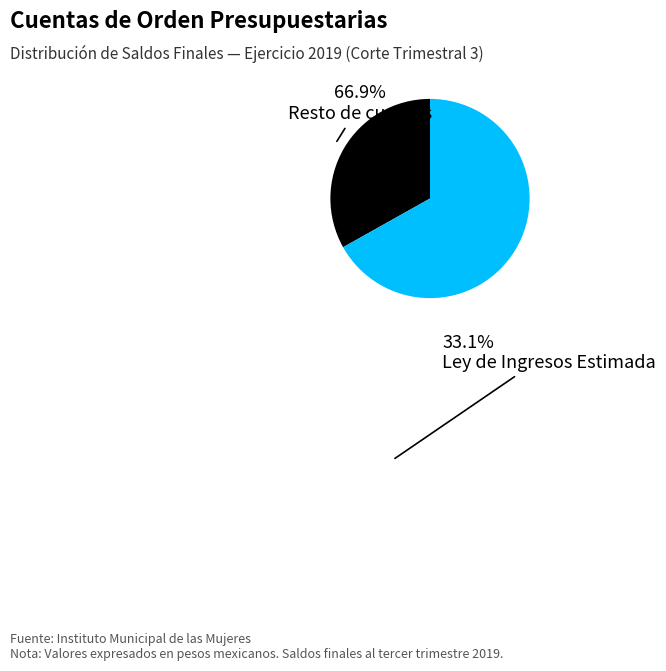

What is the ratio of the value at Ley de Ingresos Estimada to the value at Resto de cuentas?

0.5